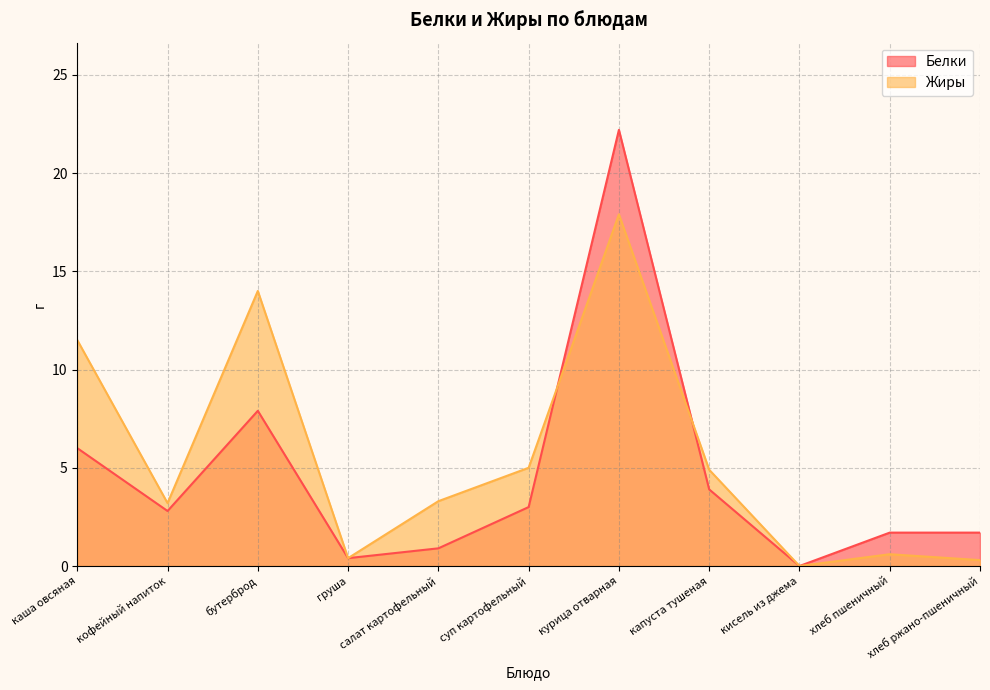

Which series changed the most between груша and суп картофельный?

Жиры